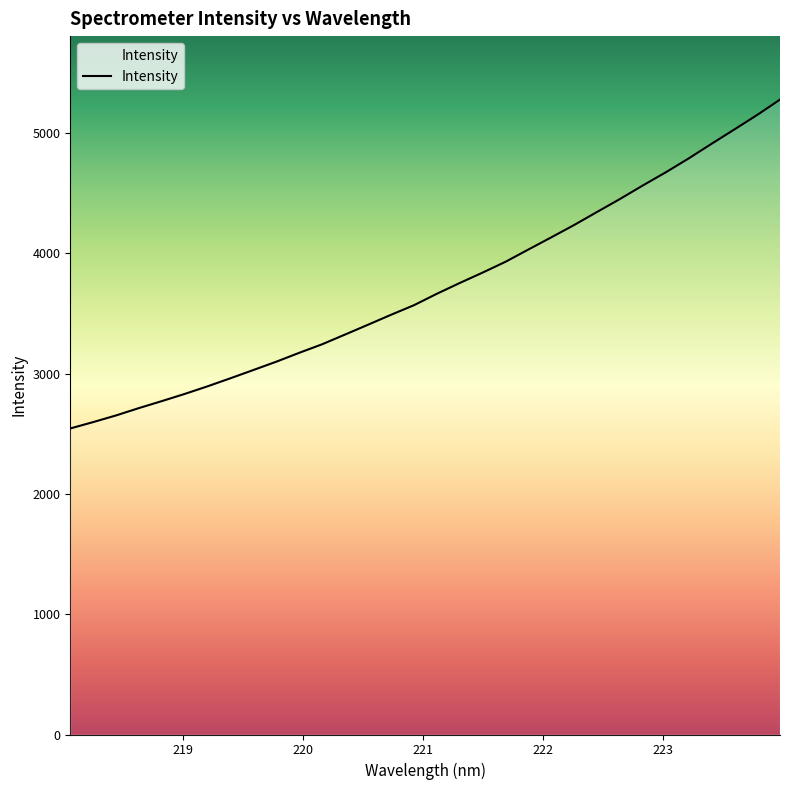

What is the maximum value shown in the chart?

5277.5